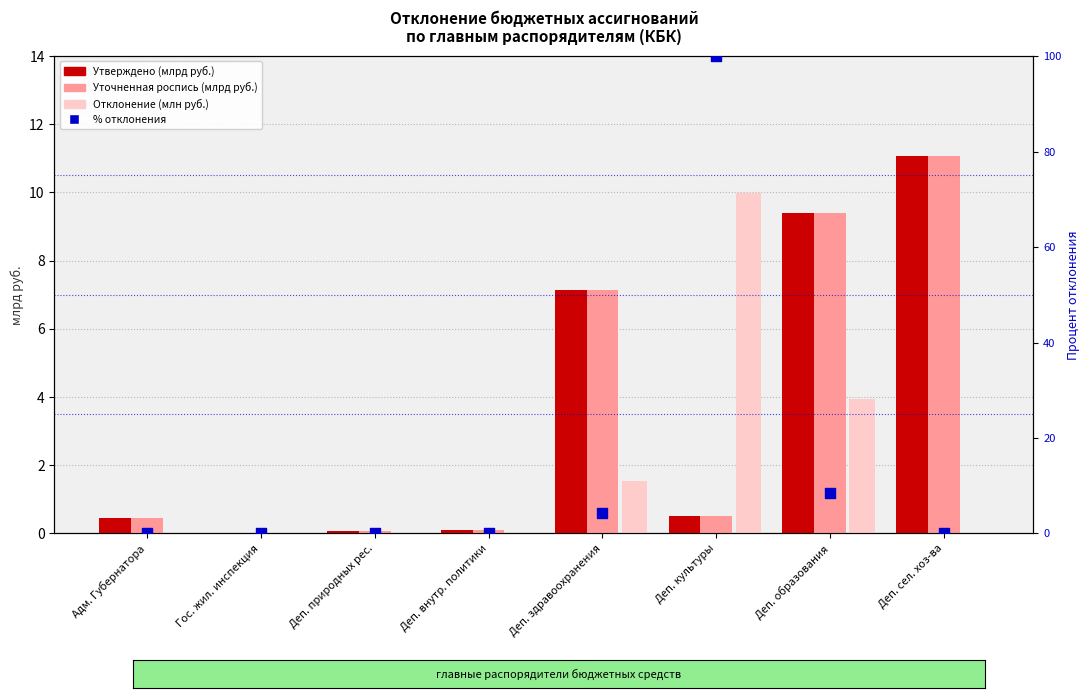

Which series has the largest total across all categories?

Отклонение %